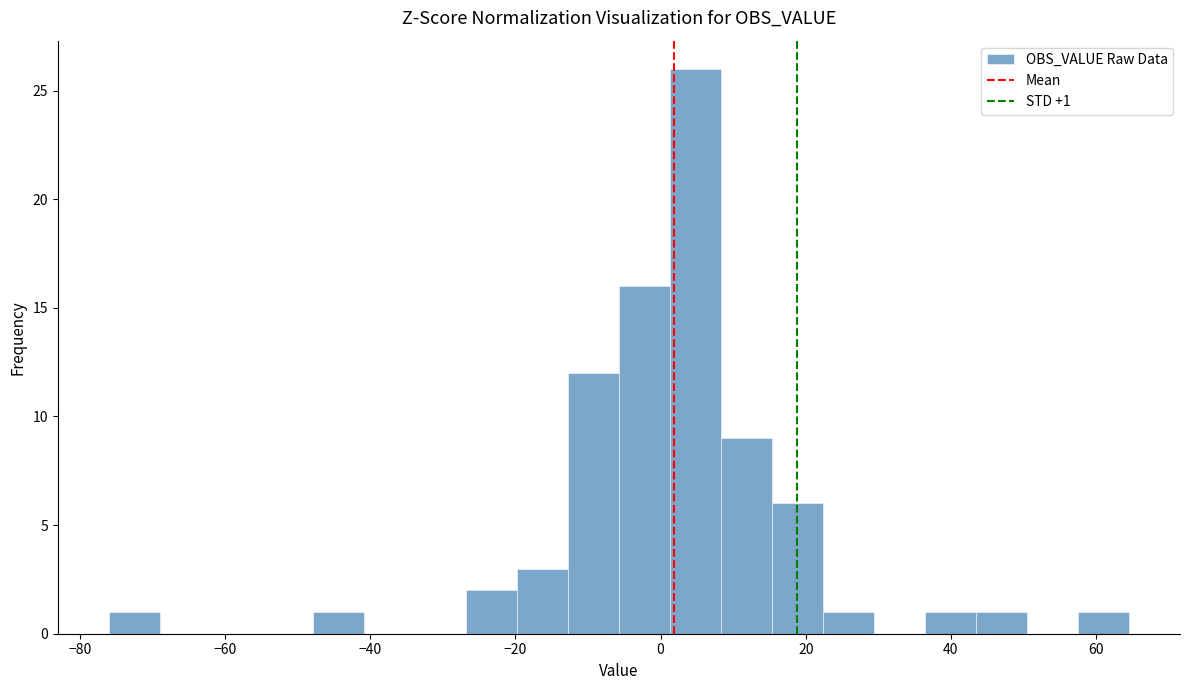

Read against the x-axis, roughly where is the centre of the tallest bar?

4